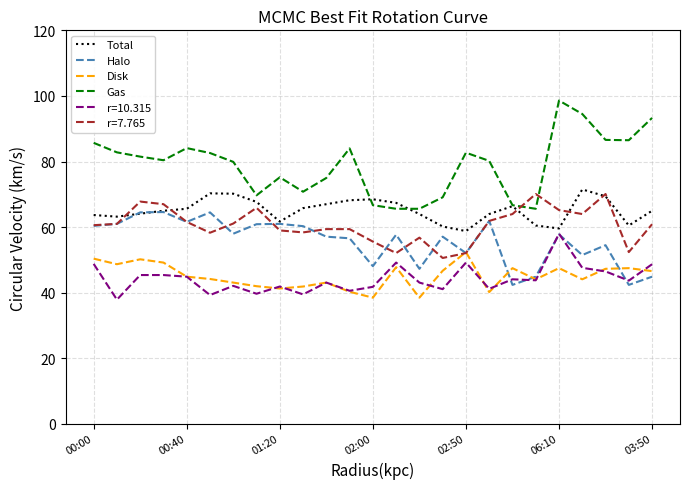

True or false: Disk and Total intersect in this chart.

False